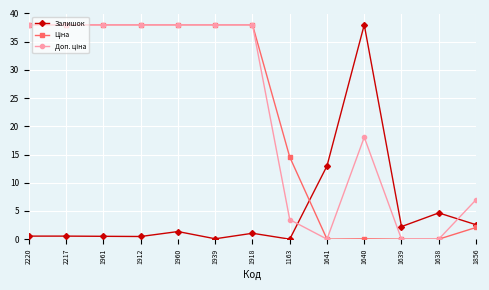

What is the difference between the highest and lowest values at 1638?

4.7